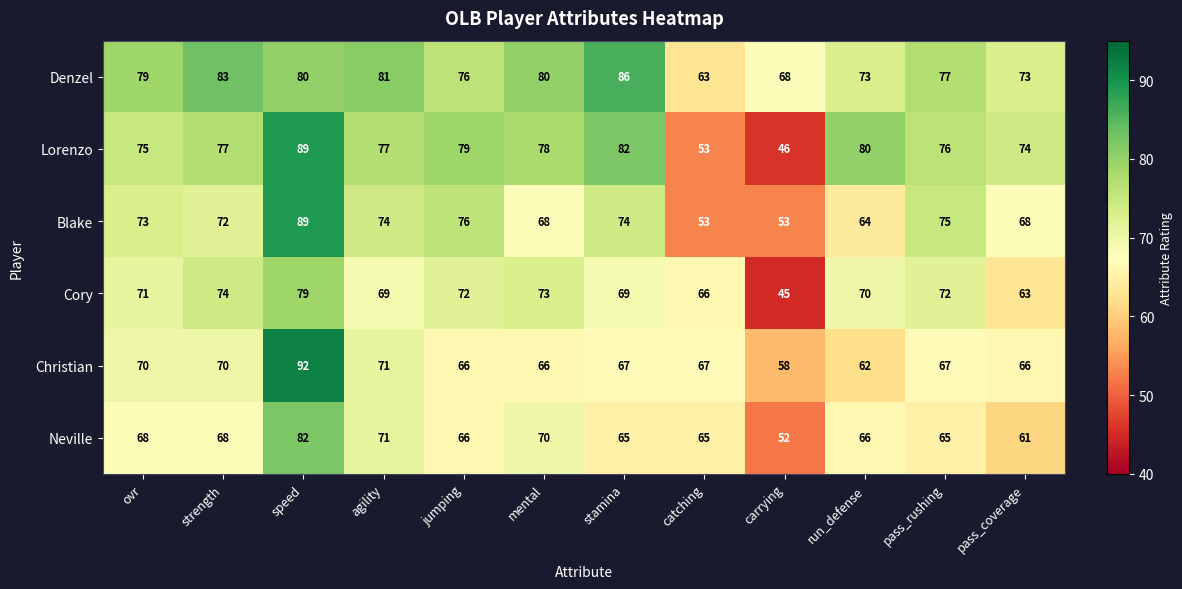

At which category is the sum across all series the highest?

speed